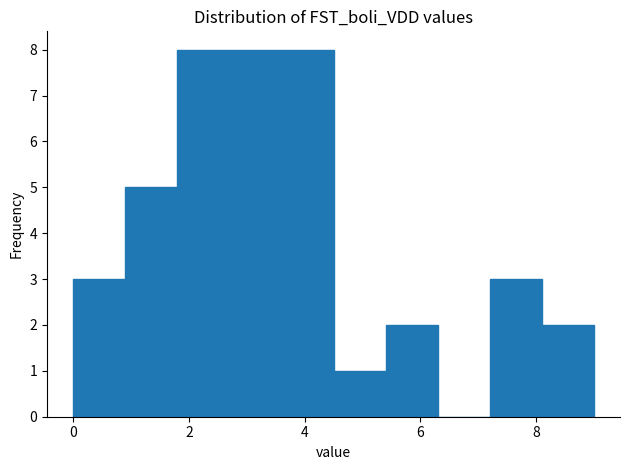

Reading left to right, transcribe this chart: for each bar, give the range it covers on the x-axis and its height. Neither the bar edges nor the heights are printed on the chart, so give them approximately, as read against the axes.

0.0 to 0.9: 3
0.9 to 1.8: 5
1.8 to 2.7: 8
2.7 to 3.6: 8
3.6 to 4.5: 8
4.5 to 5.4: 1
5.4 to 6.3: 2
6.3 to 7.2: 0
7.2 to 8.1: 3
8.1 to 9.0: 2